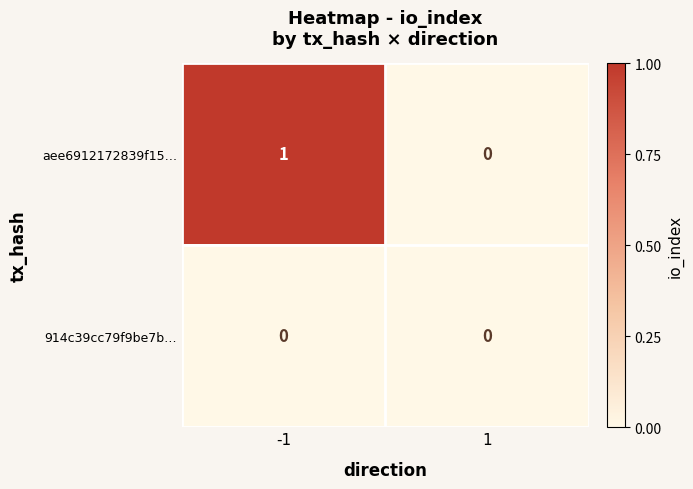

Is the value of aee6912172839f15… at -1 greater than the value of 914c39cc79f9be7b… at -1?

Yes